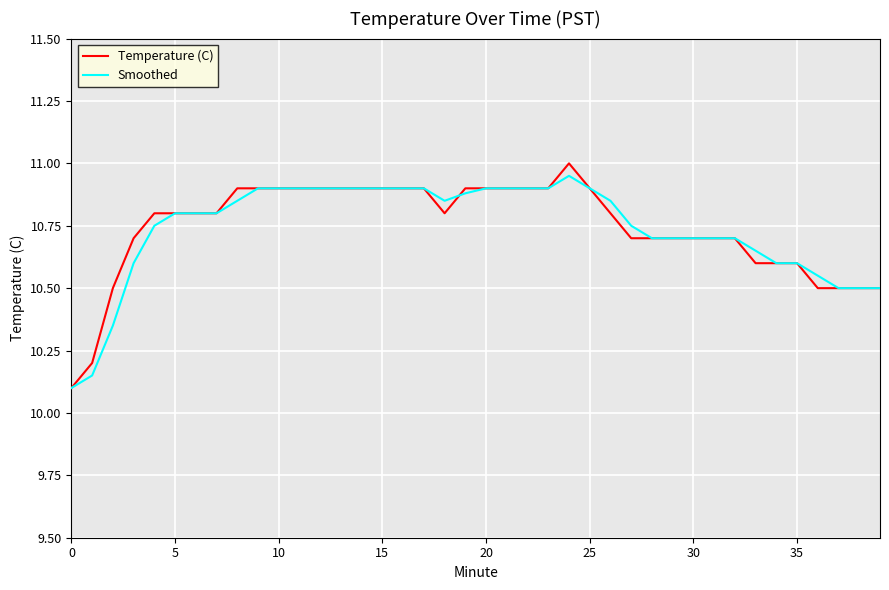

Which series has the largest range (max minus min)?

Temperature (C)